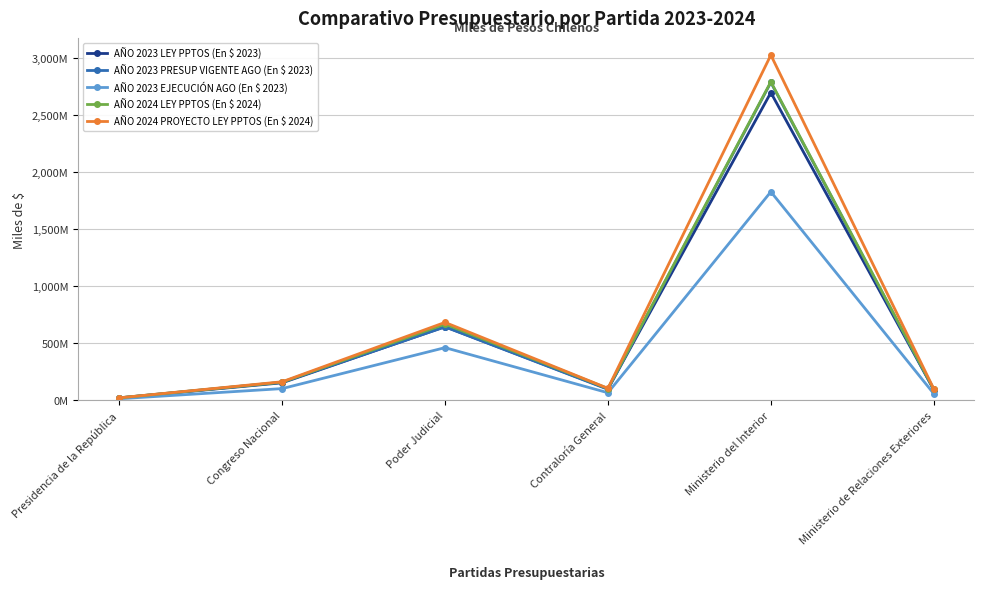

At which label does AÑO 2023 PRESUP VIGENTE AGO (En $ 2023) first exceed 157955275?

Poder Judicial